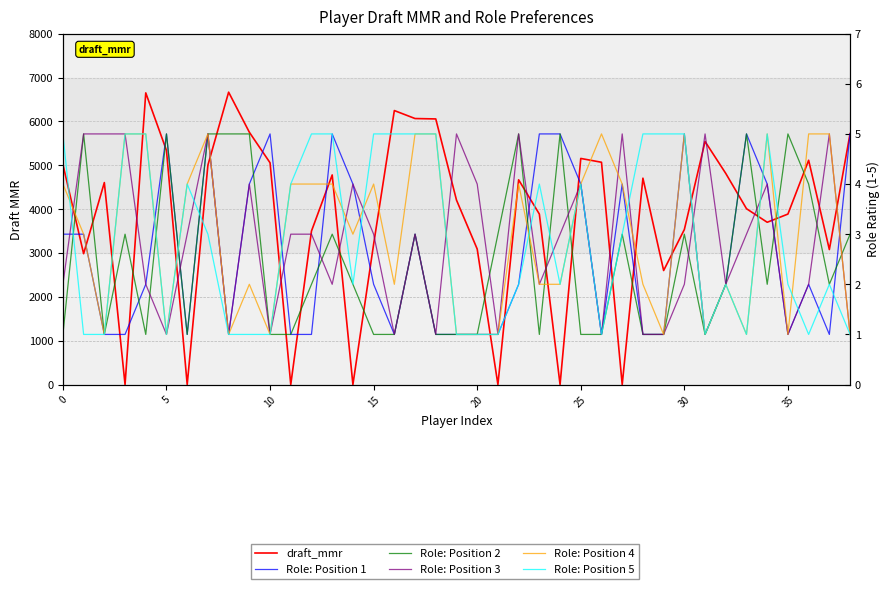

Is it true that Role: Position 1 equals 5 at 24?

True